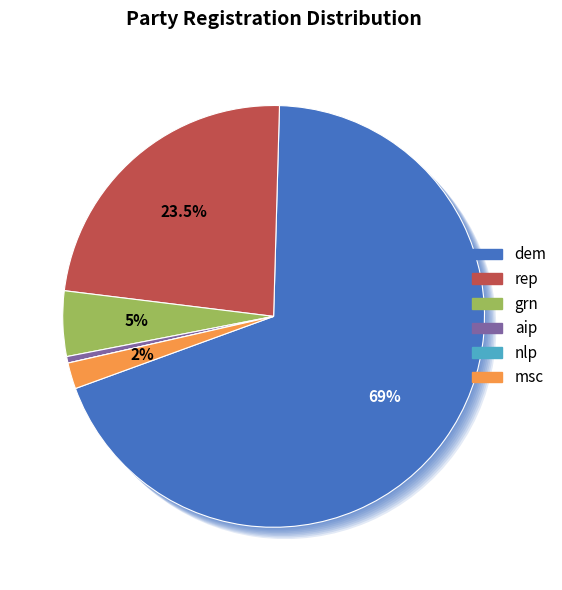

Rank the categories by value from highest to lowest.

dem, rep, grn, msc, aip, nlp